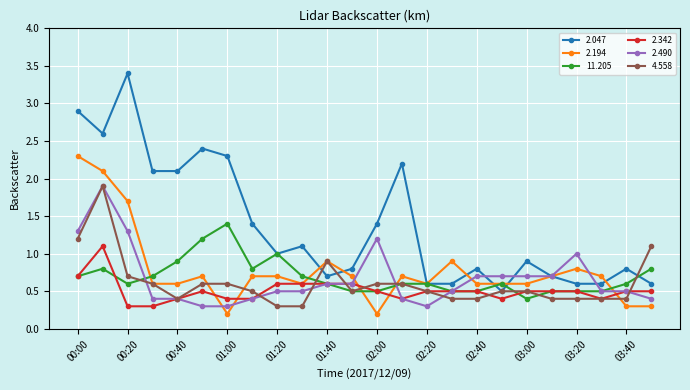

True or false: 11.205 and 4.558 intersect in this chart.

True